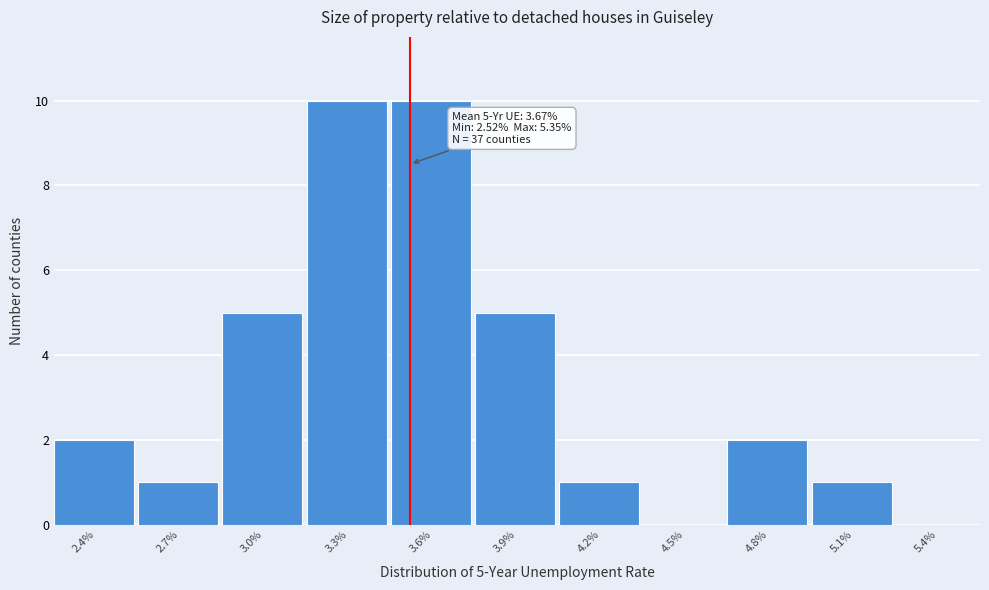

Reading right to left, what are all the values shown in this chart?

5.4%=0	5.1%=1	4.8%=2	4.5%=0	4.2%=1	3.9%=5	3.6%=10	3.3%=10	3.0%=5	2.7%=1	2.4%=2